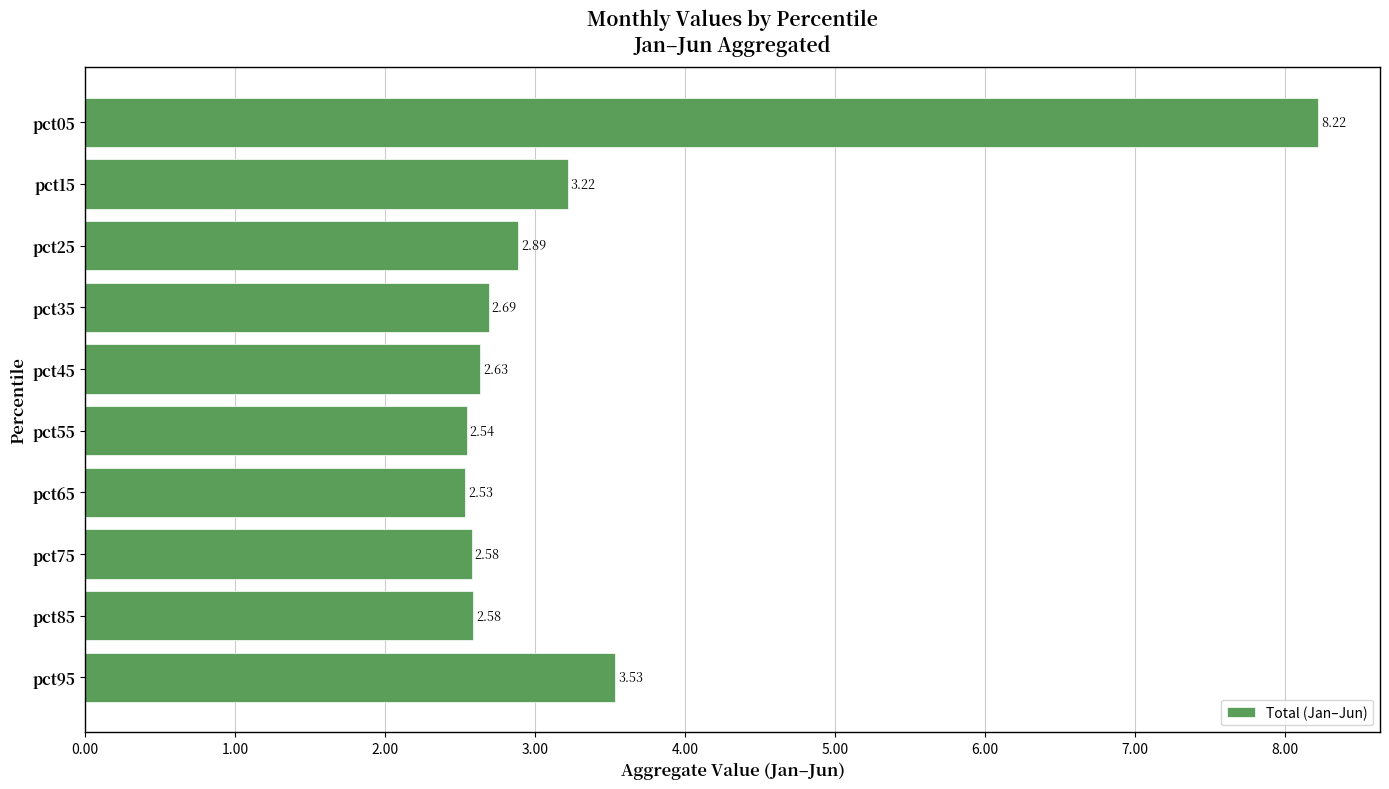

What is the average value?

3.3